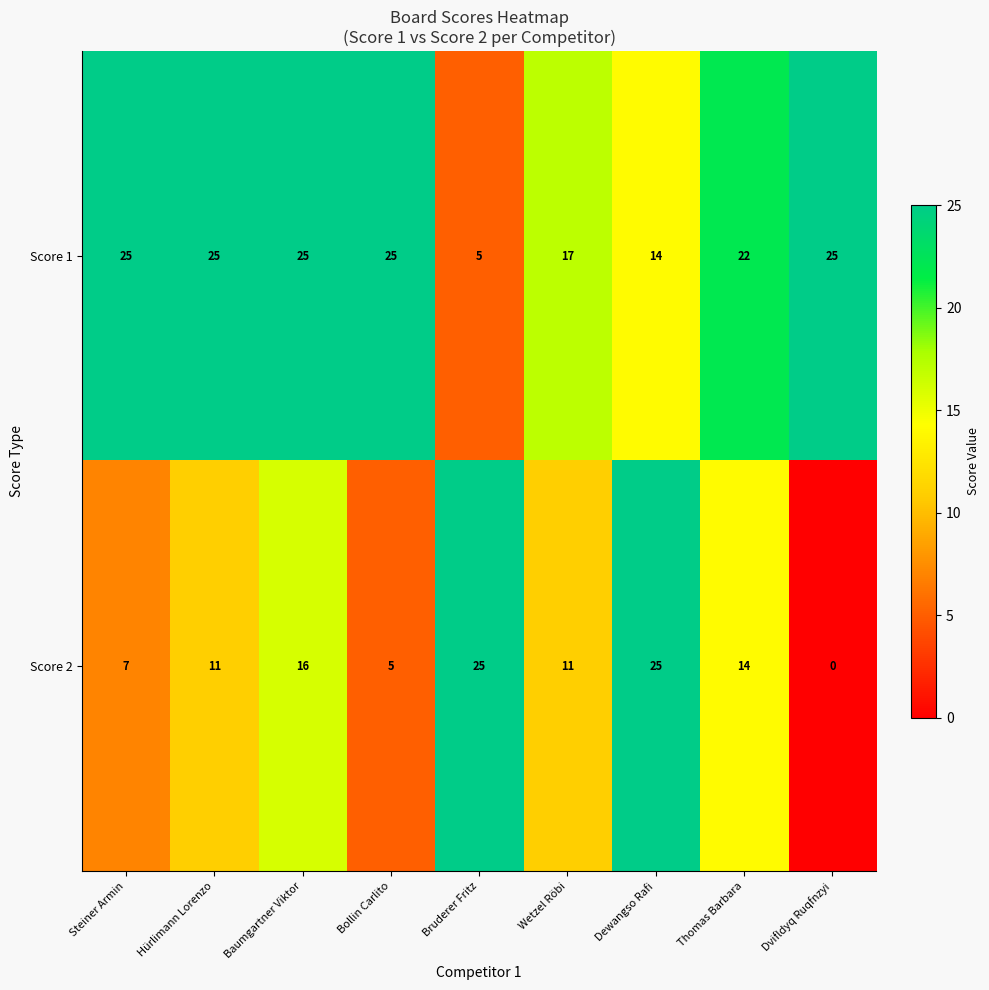

How many distinct data groups are displayed?

2